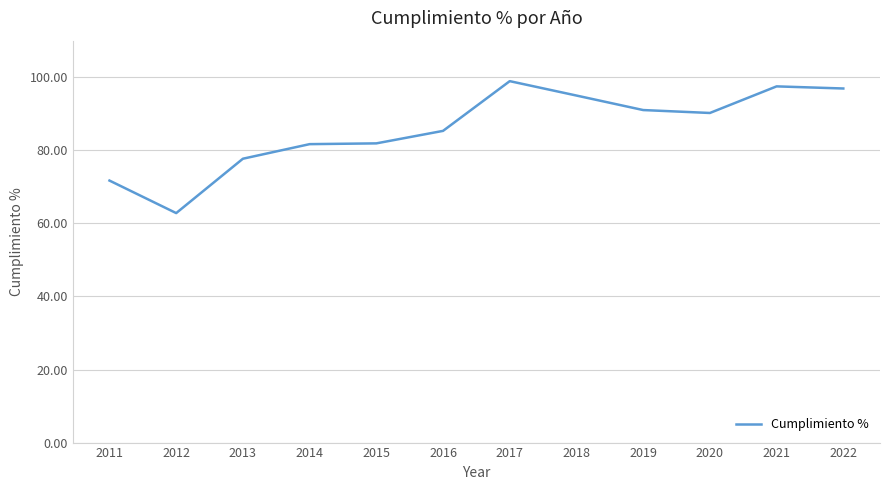

What is the difference between the values at 2021 and 2011?

25.8